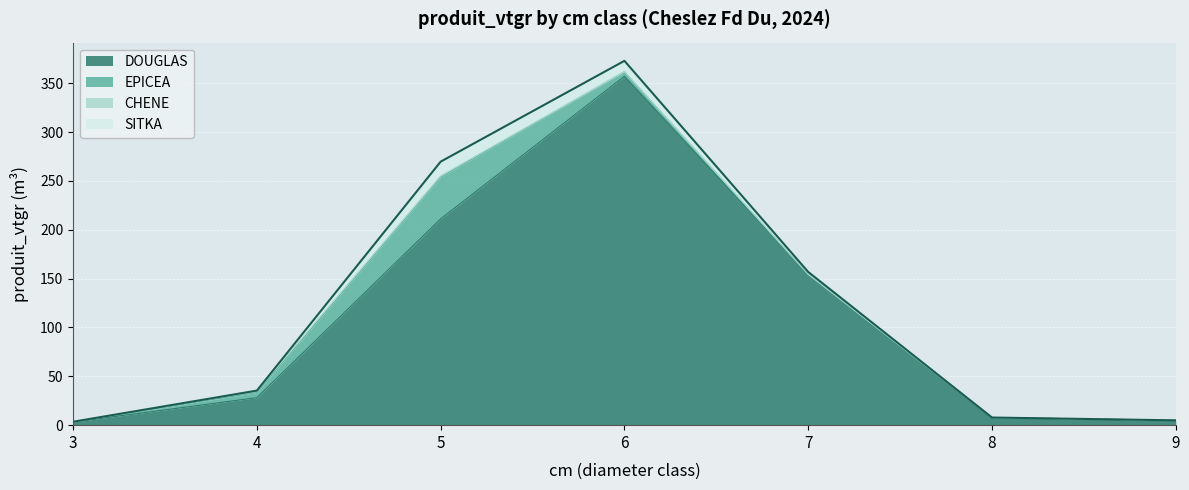

Count the number of data series in this chart.

4